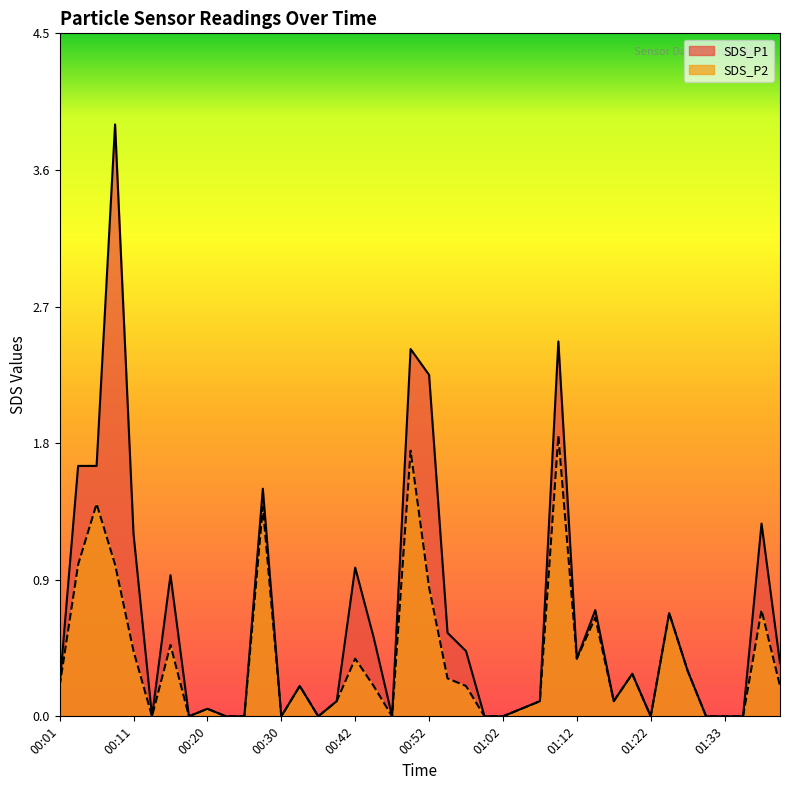

The SDS_P2 series shows 0.4 at 01:12. True or false?

True